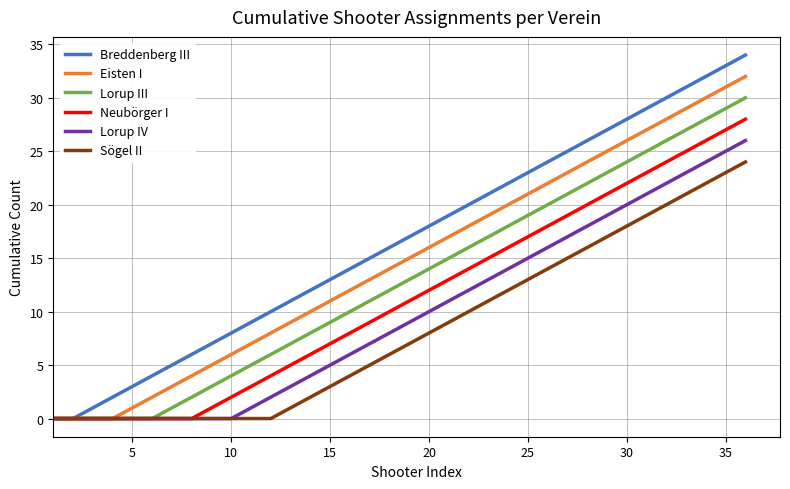

Rank the series by their maximum value, from lowest to highest.

Sögel II, Lorup IV, Neubörger I, Lorup III, Eisten I, Breddenberg III